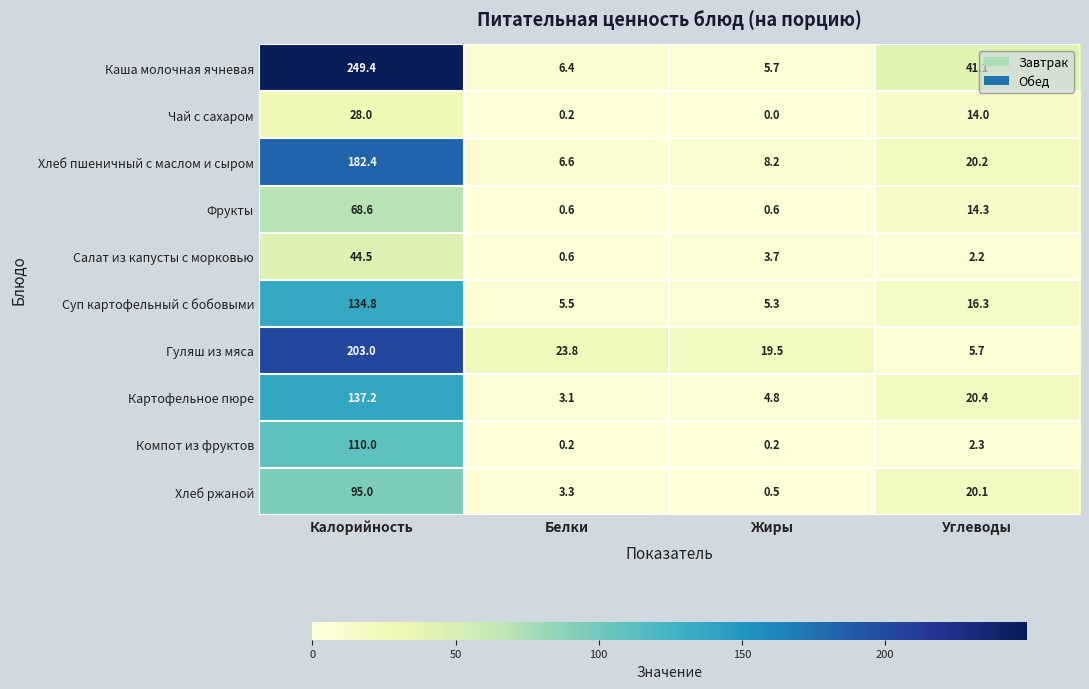

Between Калорийность and Белки, which series saw the biggest shift?

Каша молочная ячневая